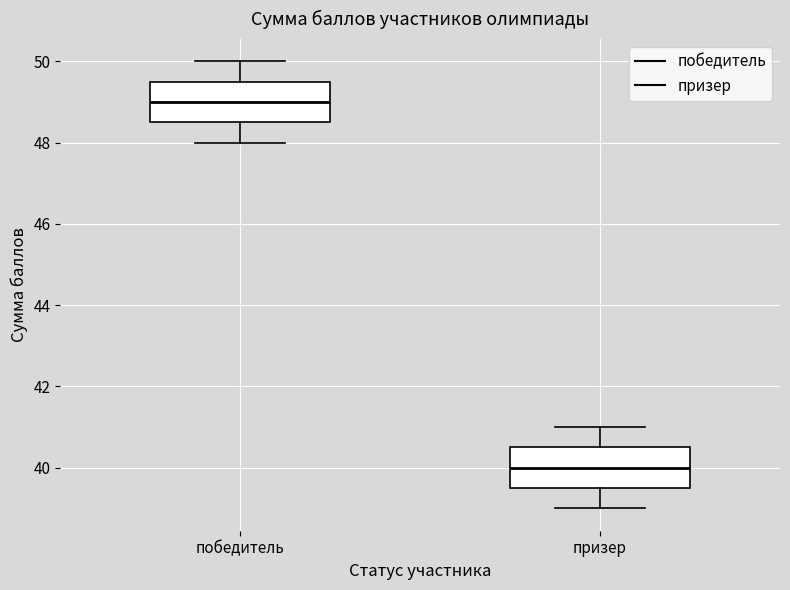

Reading left to right, transcribe this box plot: for each box, give where its median line is, the range the box spans, and where its two whiskers end, as read against the y-axis. The values are not printed on the chart, so give them approximately, as read against the axis.

победитель: median 49.0, box 48.6 to 49.6, whiskers 48.0 to 50.0
призер: median 40.0, box 39.6 to 40.6, whiskers 39.0 to 41.0